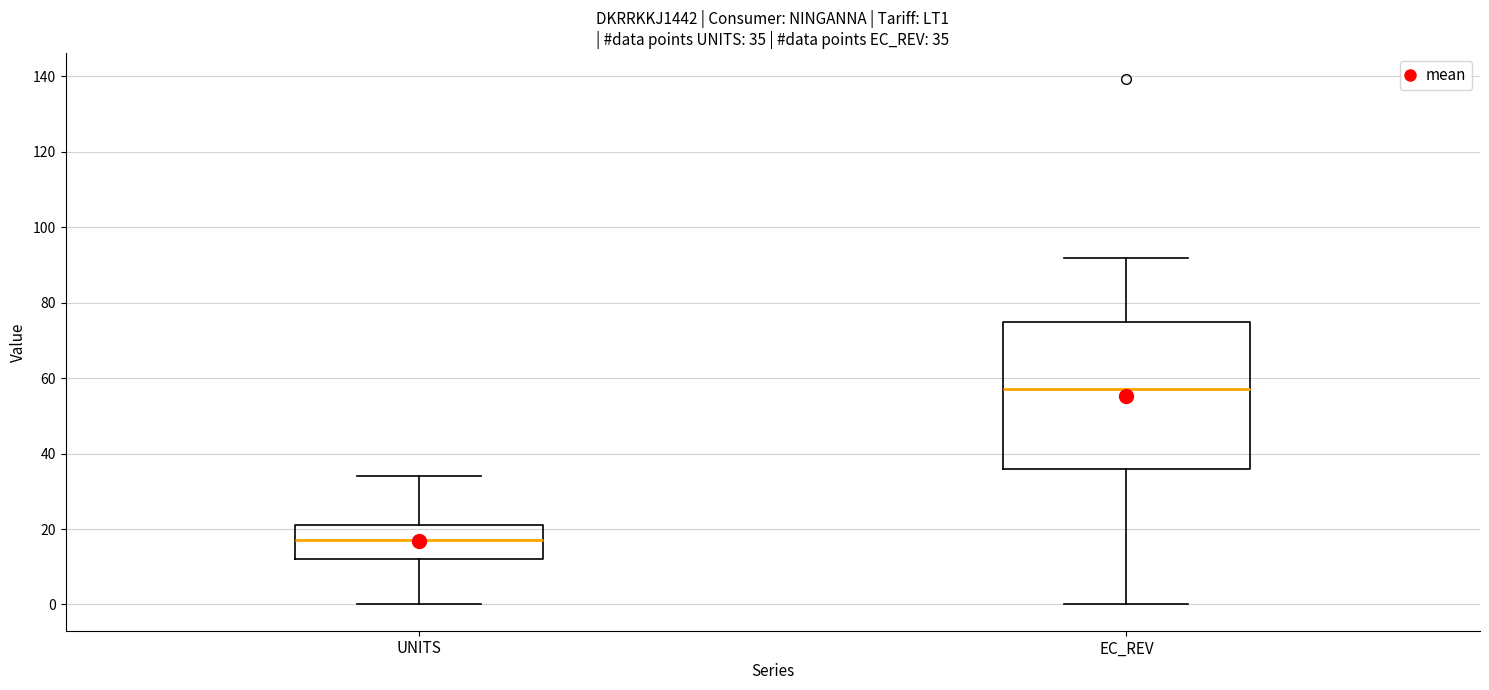

Comparing the boxes themselves (not the whiskers), which one is the tallest?

EC_REV